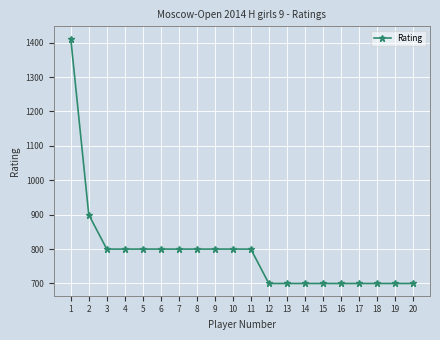

Count the values in the range 700 to 800.

18